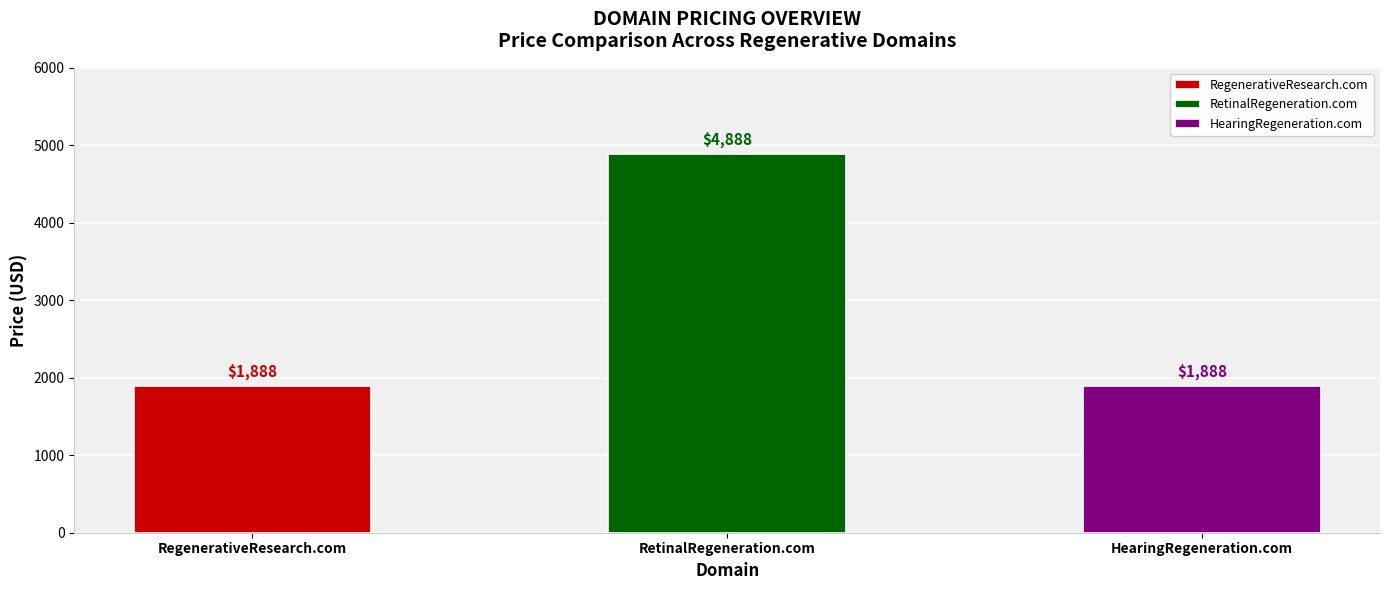

Approximately how many times larger is the value at RegenerativeResearch.com compared to RetinalRegeneration.com?

0.4